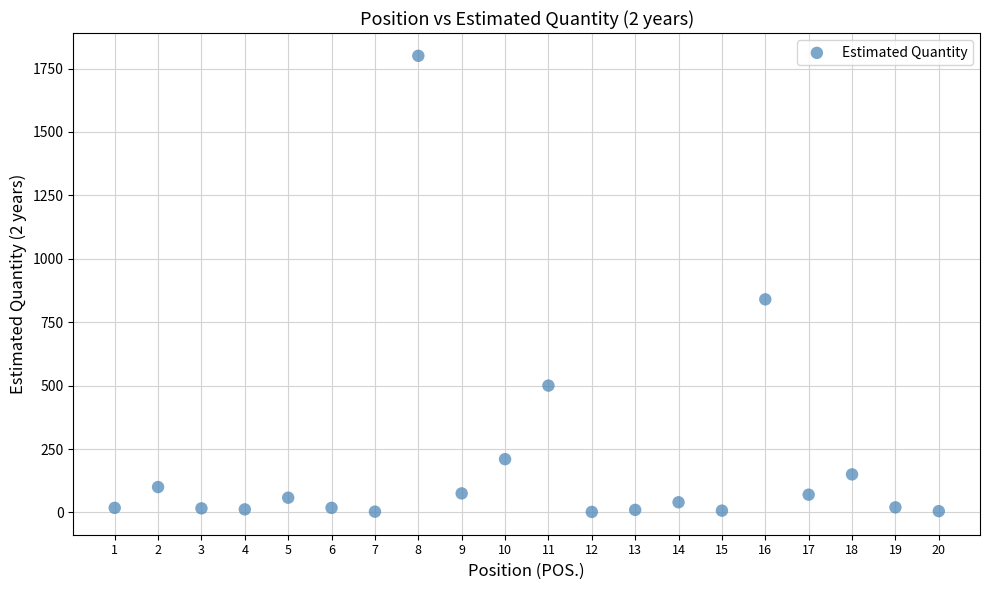

What Y value in the scatter plot is closest to 901?

840